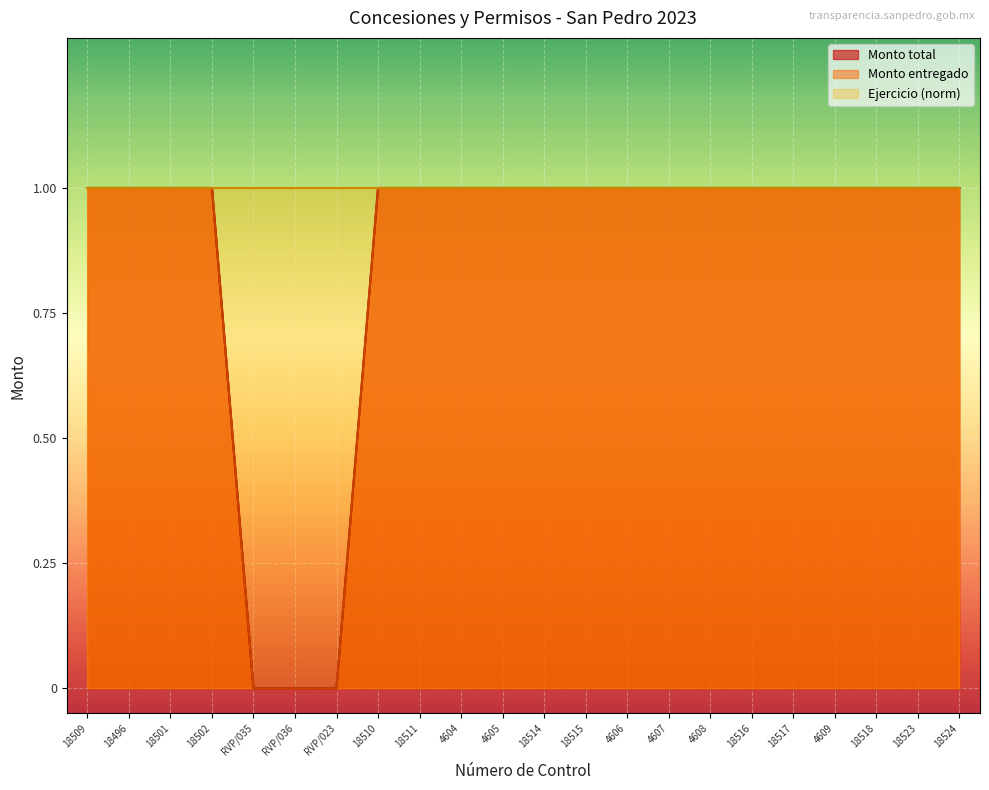

Does the chart display data point markers on the line(s)?

No